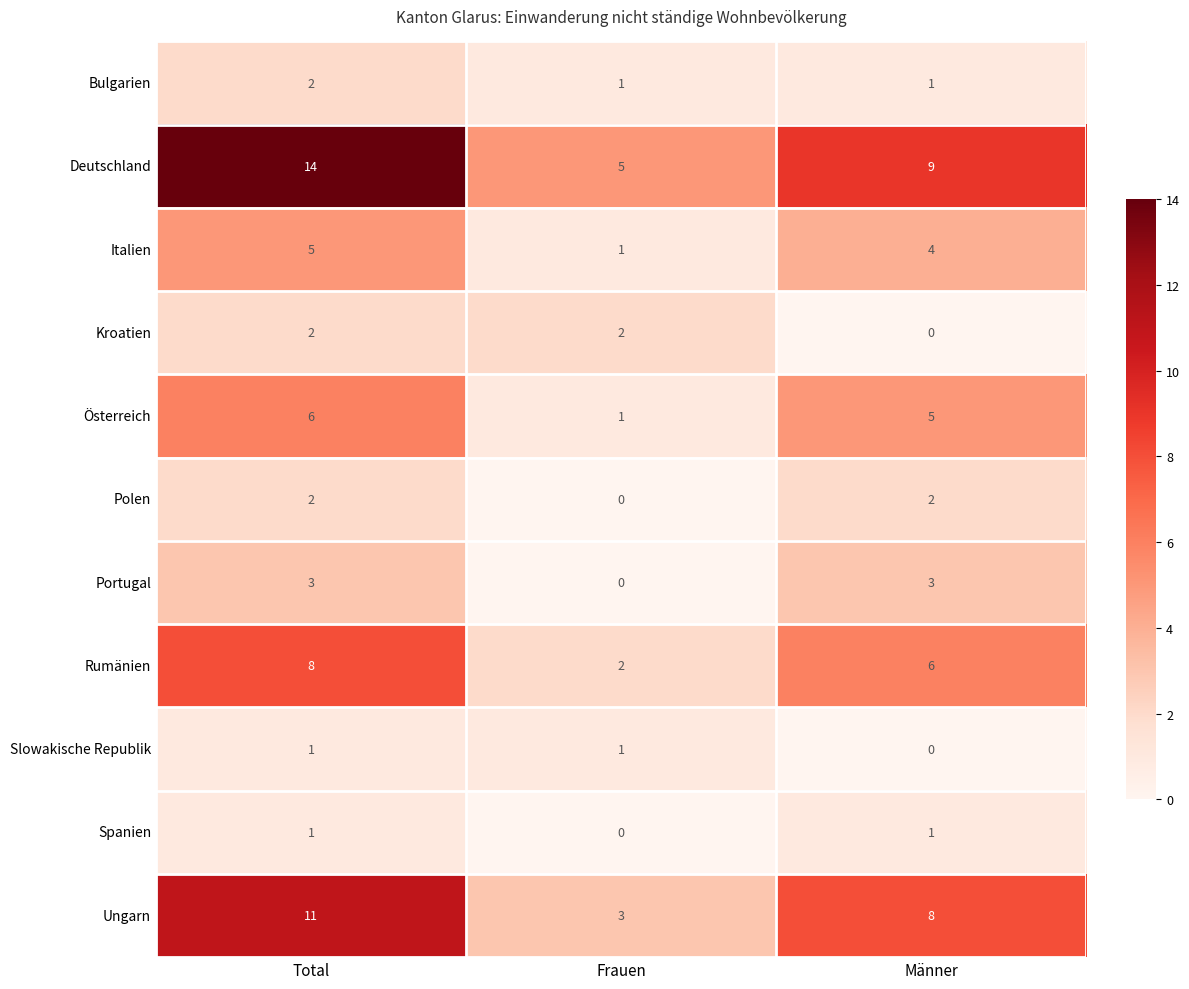

What is the spread (max minus min) of values at Frauen?

5